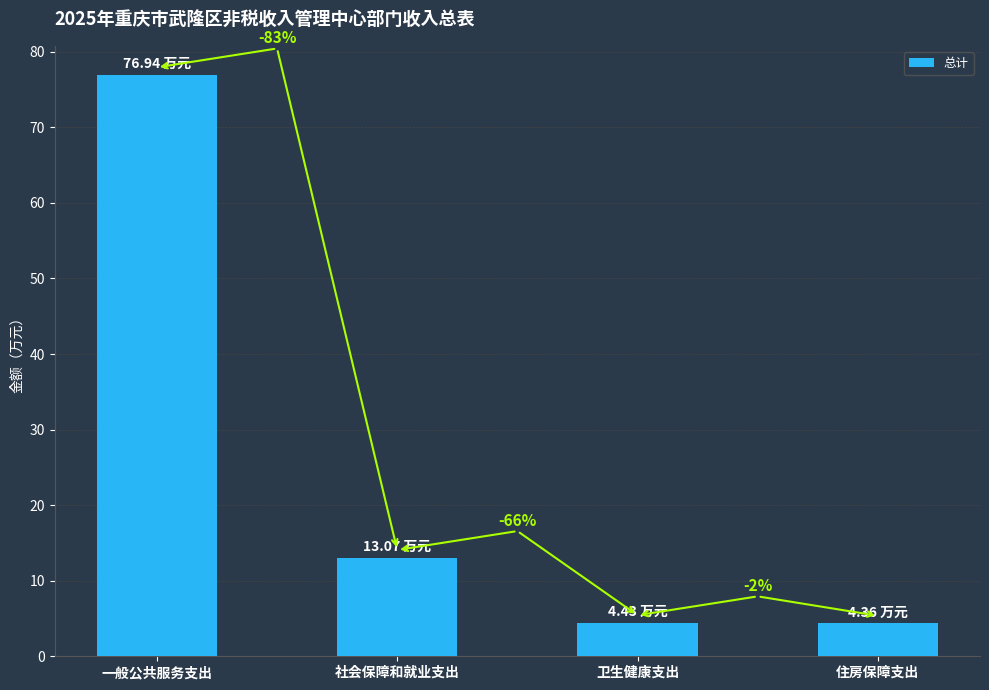

Are the bars horizontal?

No